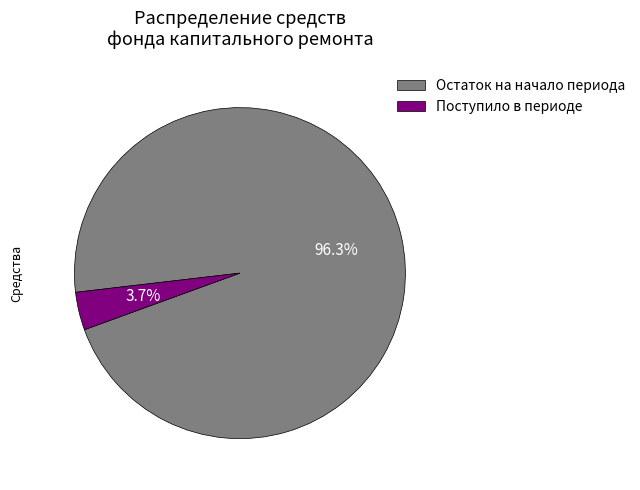

How many slices are in this pie chart?

2